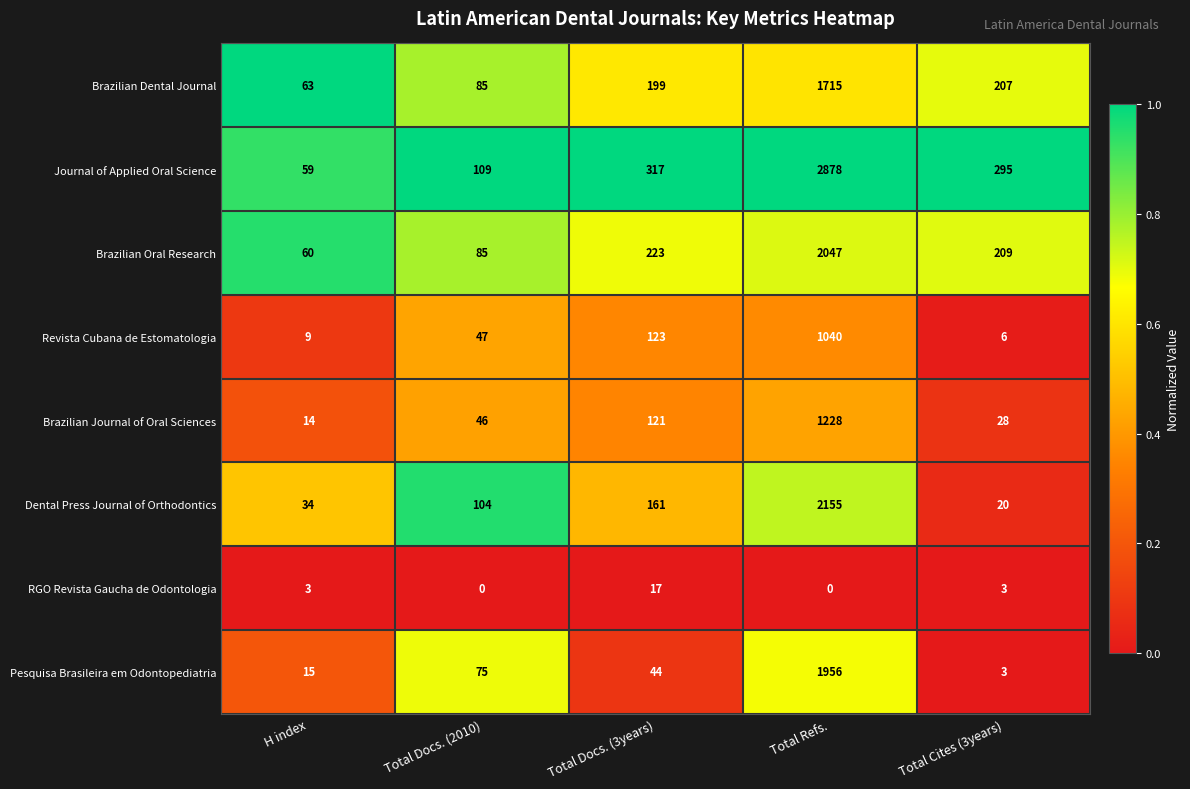

Rank the series by their maximum value, from lowest to highest.

RGO Revista Gaucha de Odontologia, Revista Cubana de Estomatologia, Brazilian Journal of Oral Sciences, Brazilian Dental Journal, Pesquisa Brasileira em Odontopediatria, Brazilian Oral Research, Dental Press Journal of Orthodontics, Journal of Applied Oral Science